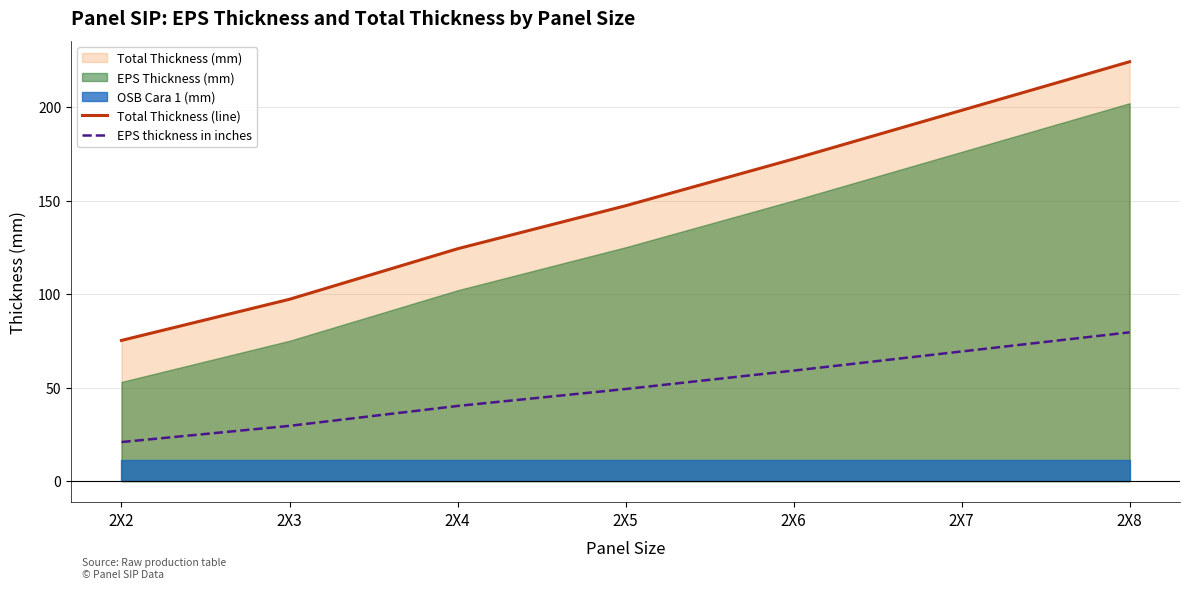

True or false: Total Thickness (line) and EPS thickness in inches cross at least once.

False